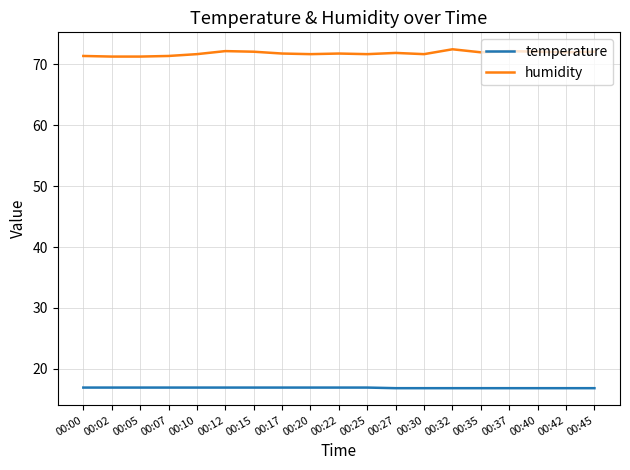

True or false: humidity and temperature intersect in this chart.

False